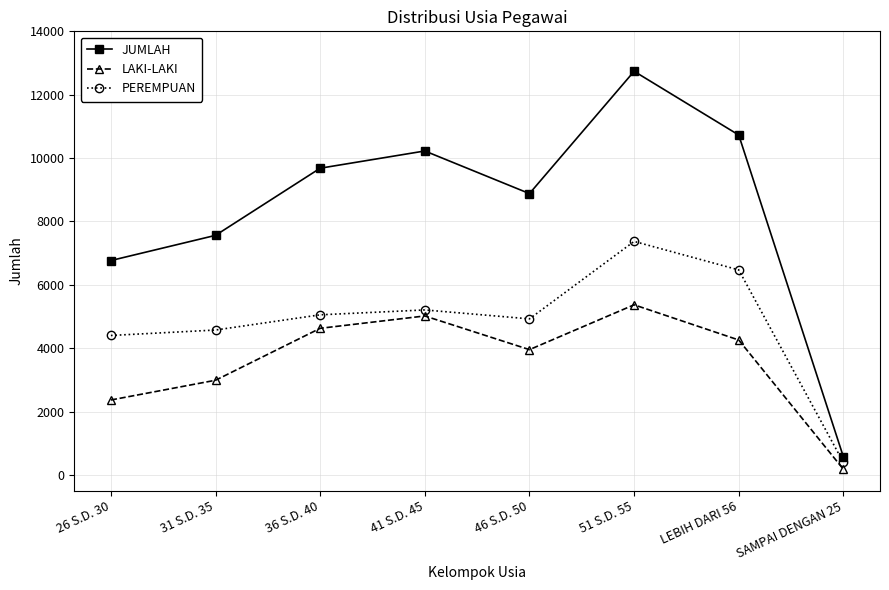

True or false: LAKI-LAKI and JUMLAH cross at least once.

False